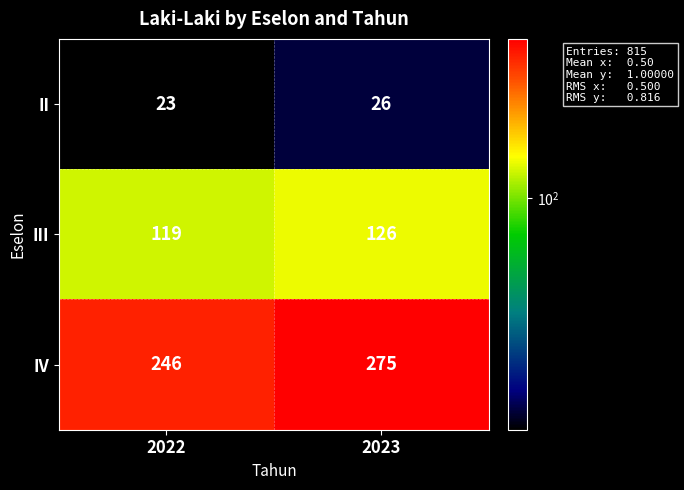

List the series in order of their overall mean, lowest first.

II, III, IV